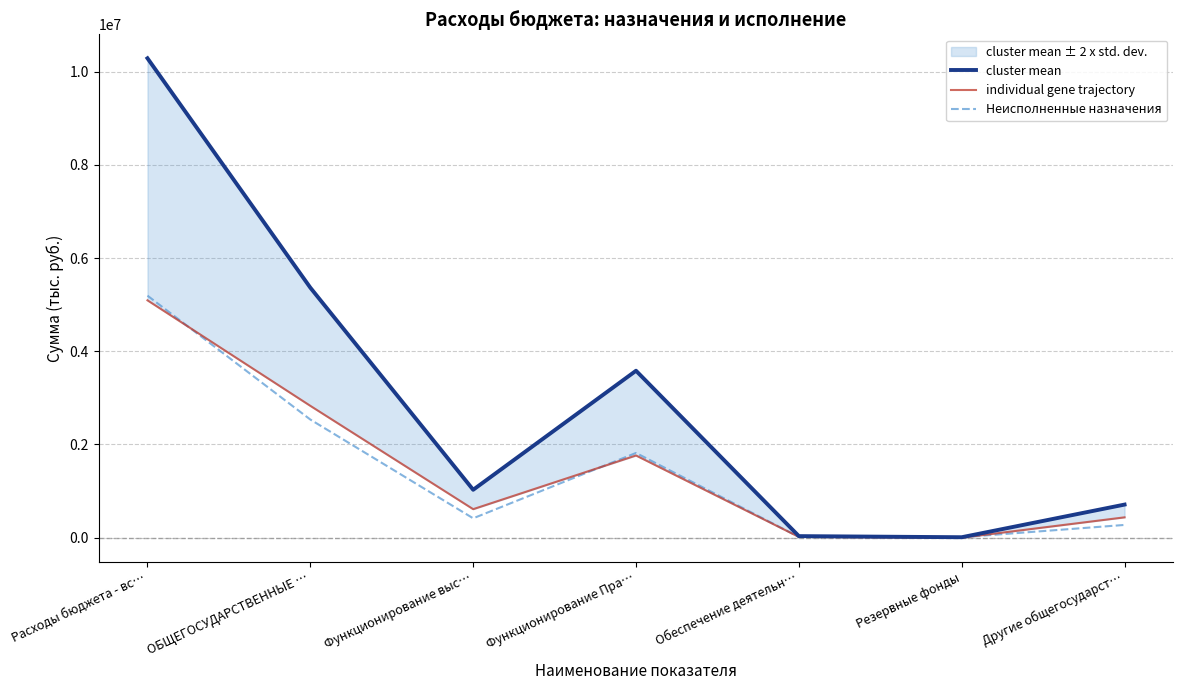

What position from the right is Функционирование выс…?

5